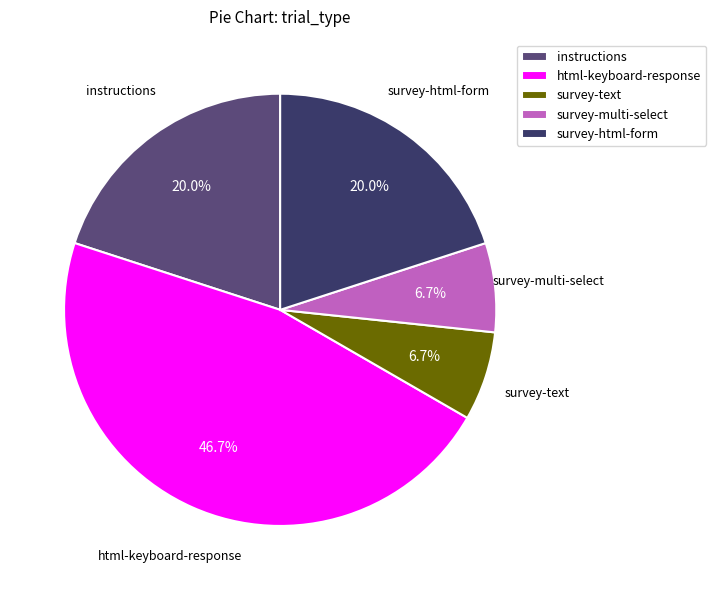

Is it true that survey-multi-select is 1% of the pie?

False